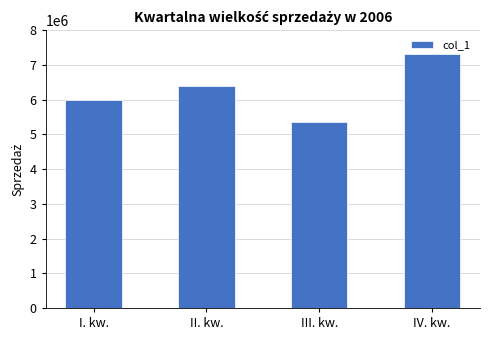

What is the approximate value at III. kw.?

5347551